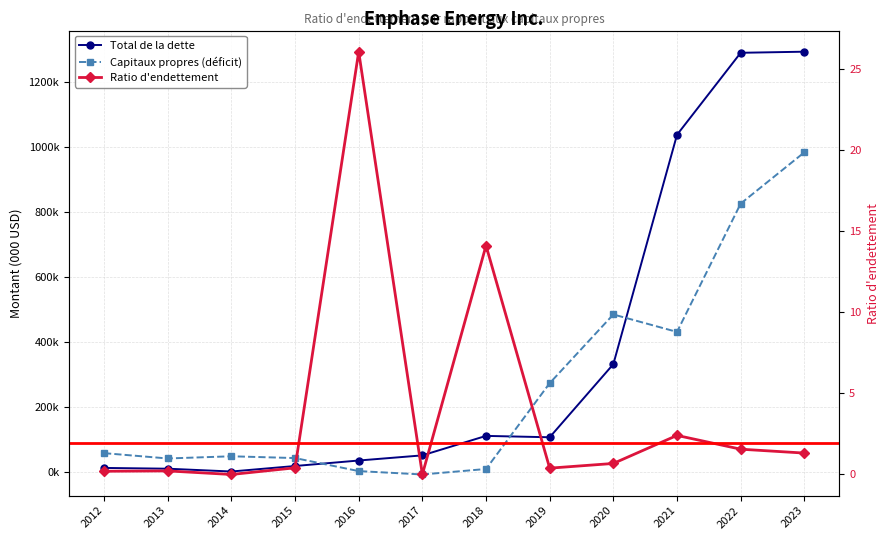

What is the average value of the Total de la dette series?

357360.1